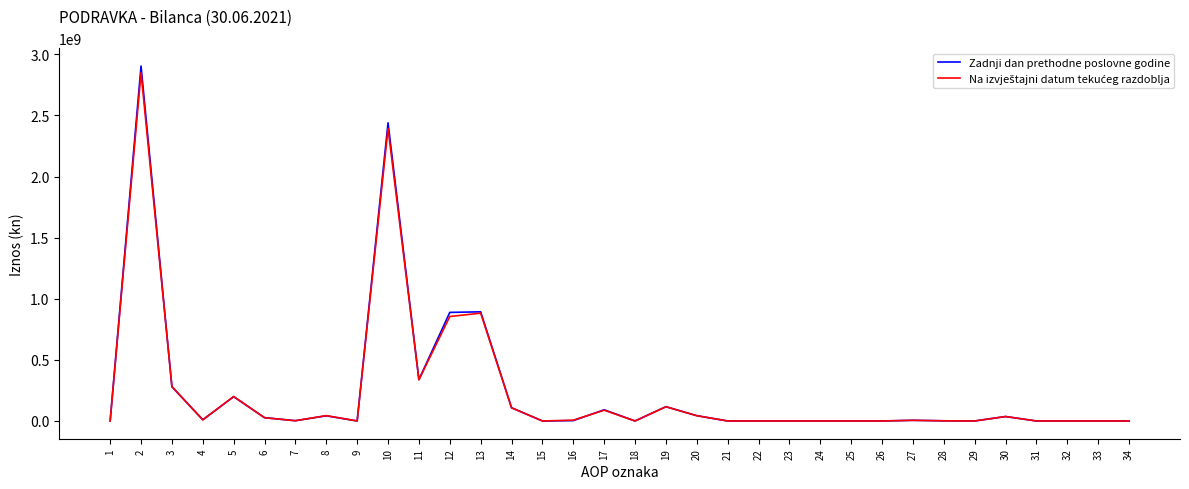

The value of Zadnji dan prethodne poslovne godine at 12 is 1189608295. True or false?

False